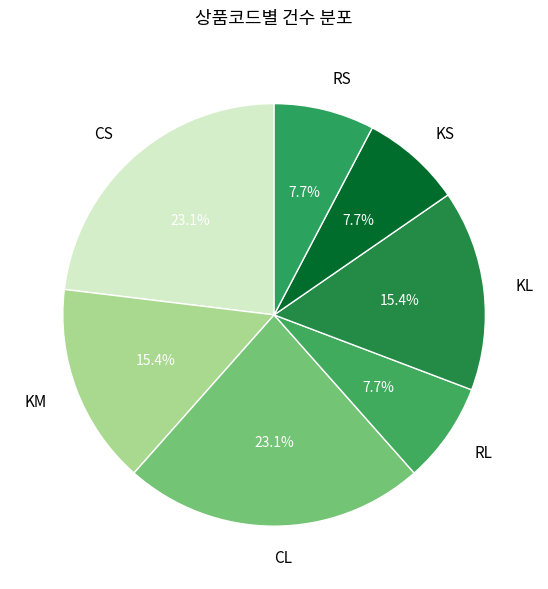

Do KL and KS together represent more than half of the pie?

No